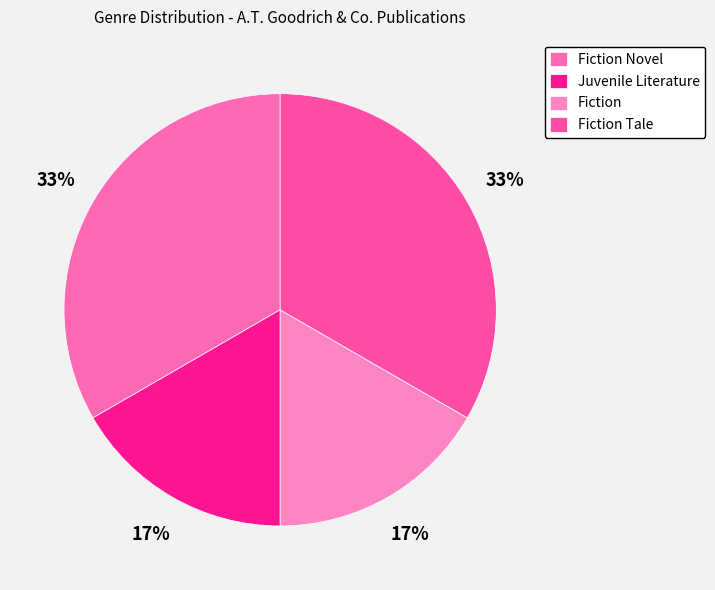

To the nearest percent, what is the combined percentage of Fiction Novel and Fiction?

50%